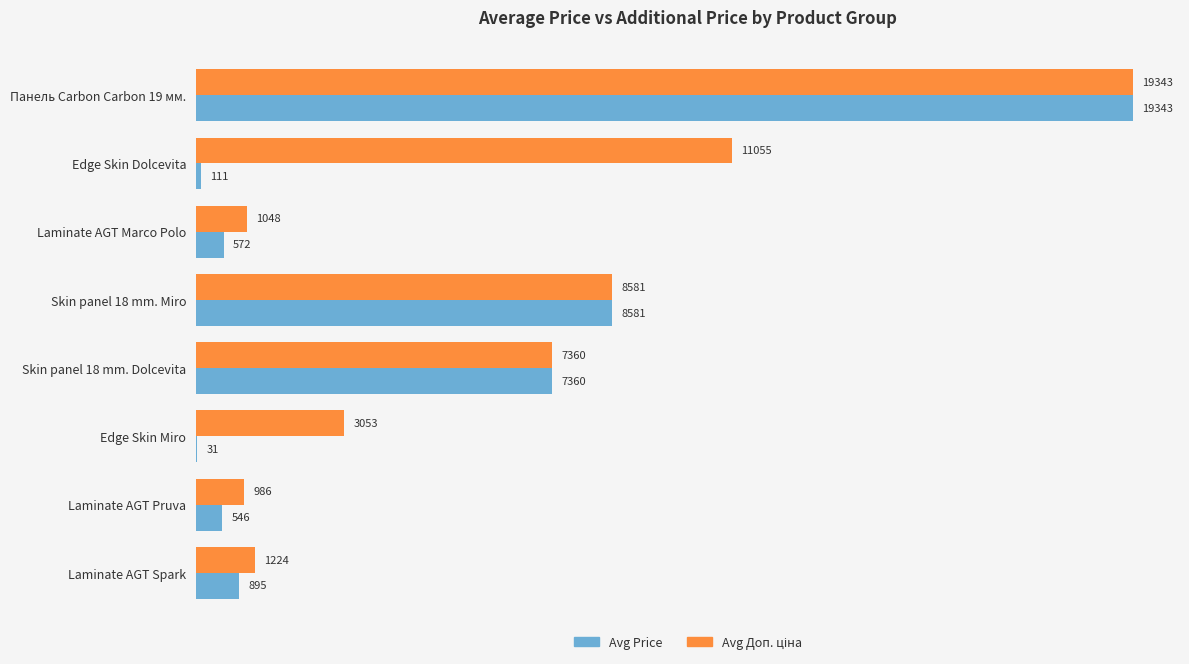

At which category is the sum across all series the highest?

Панель Carbon Carbon 19 мм.